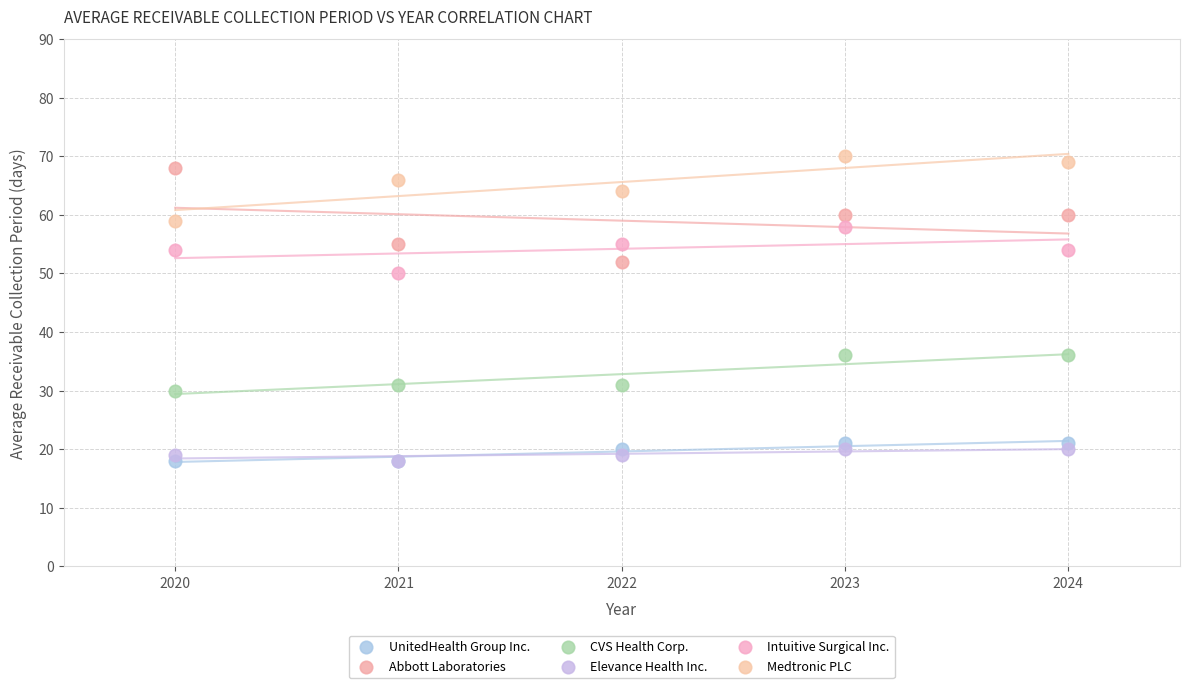

Across all series, what Y value is closest to 44?

50